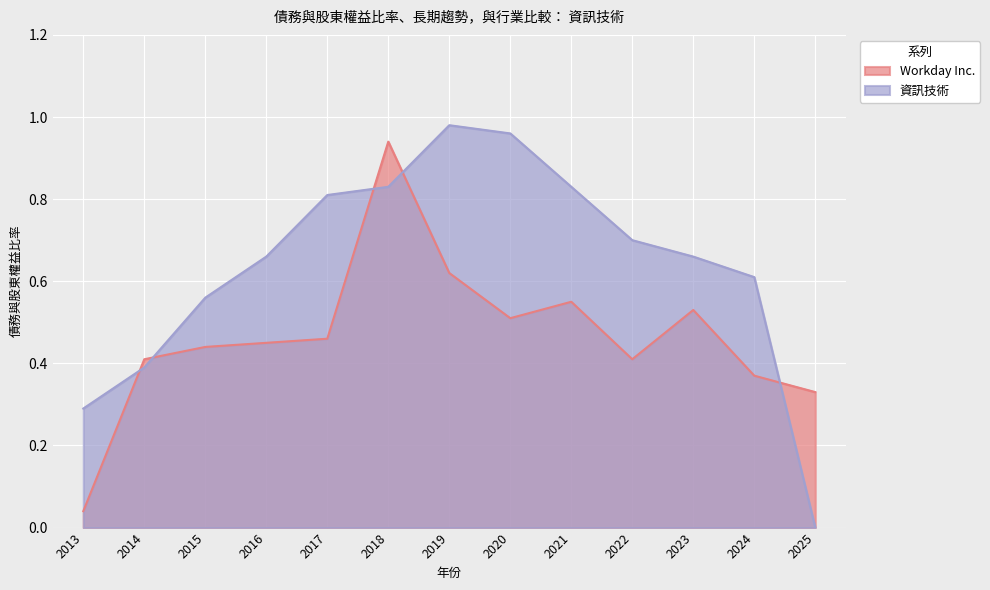

Is it true that Workday Inc. equals 0.5 at 2020?

True